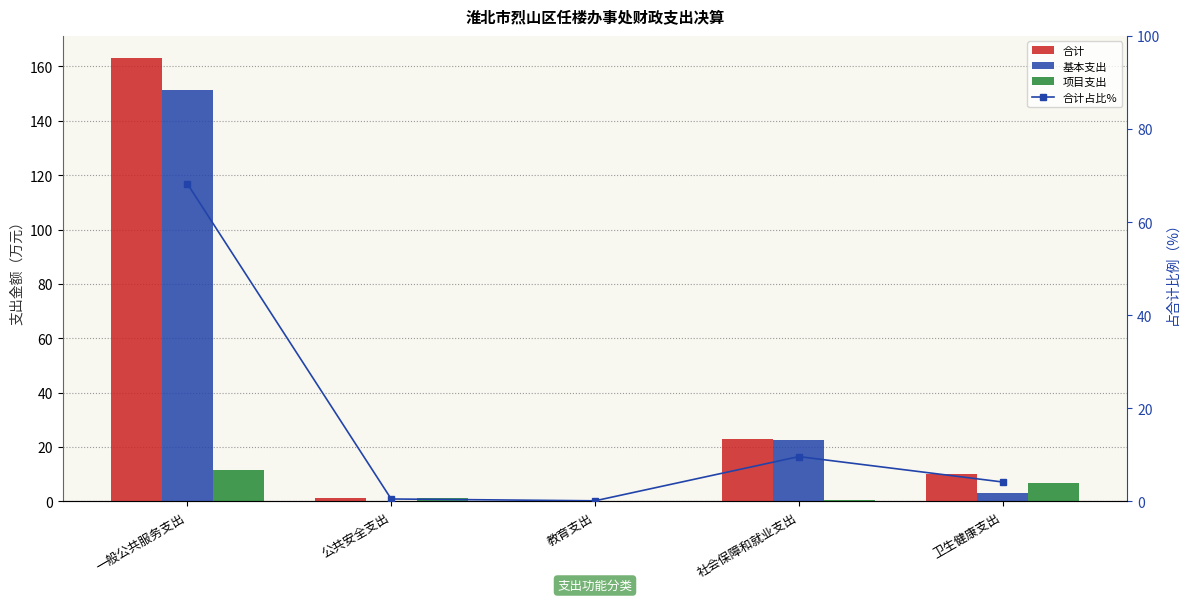

What is the maximum value shown in the chart?

163.1